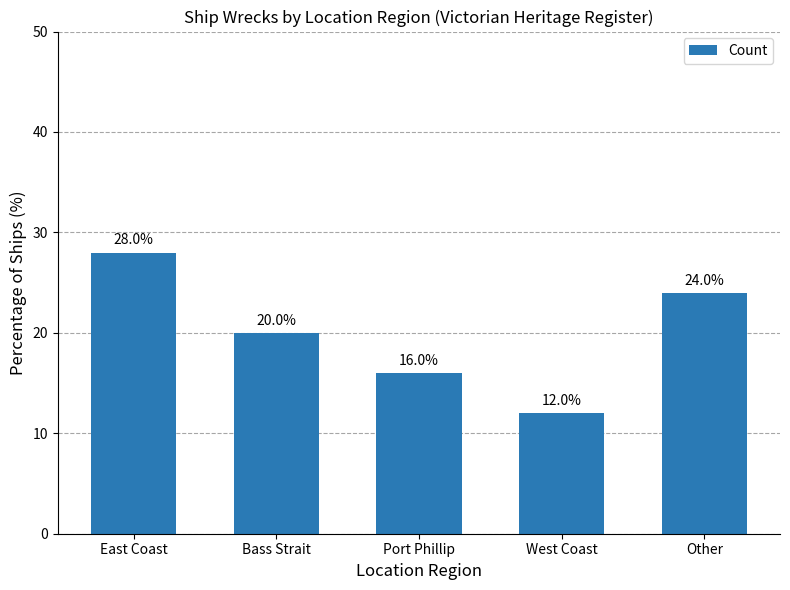

Which label corresponds to the smallest value in the chart?

West Coast